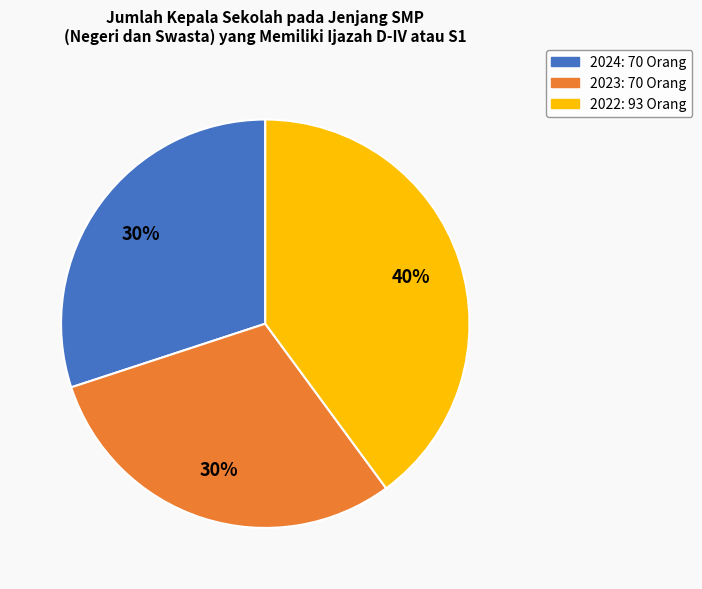

Approximately how many times larger is the value at 2022: 93 Orang compared to 2024: 70 Orang?

1.3